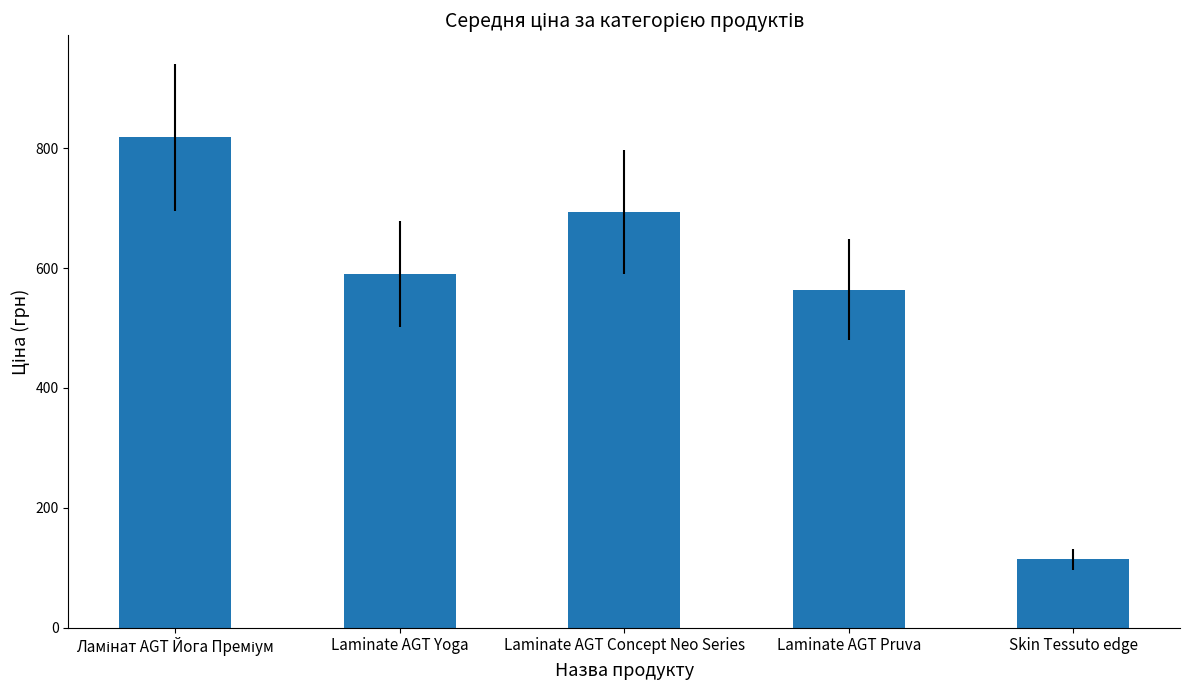

Is it true that the value at Skin Tessuto edge is 180.9?

False